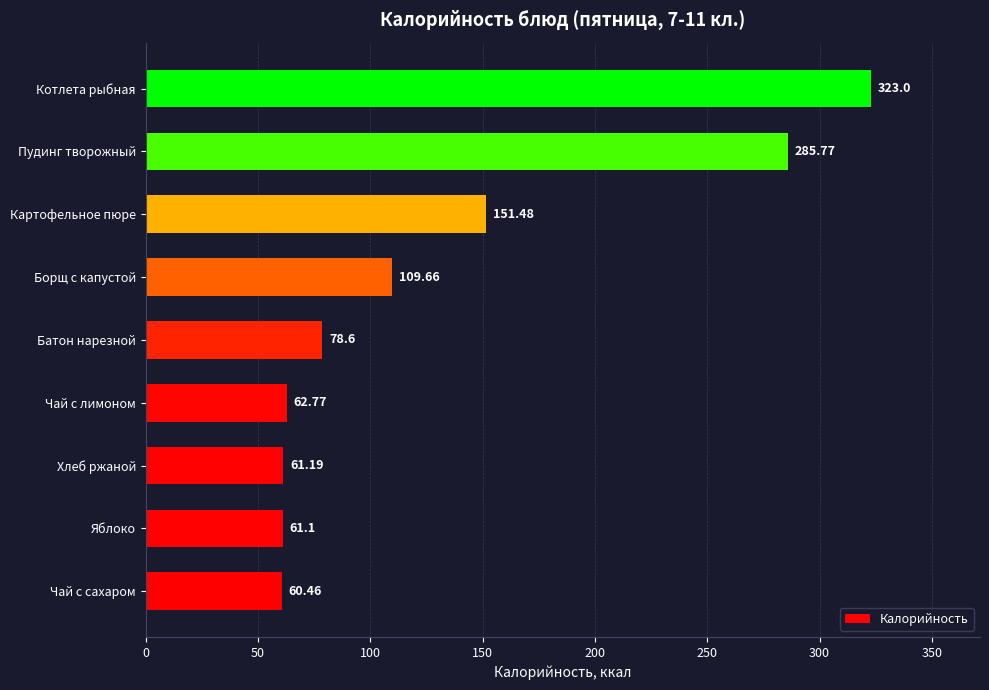

What is the ratio of the value at Картофельное пюре to the value at Батон нарезной?

1.9